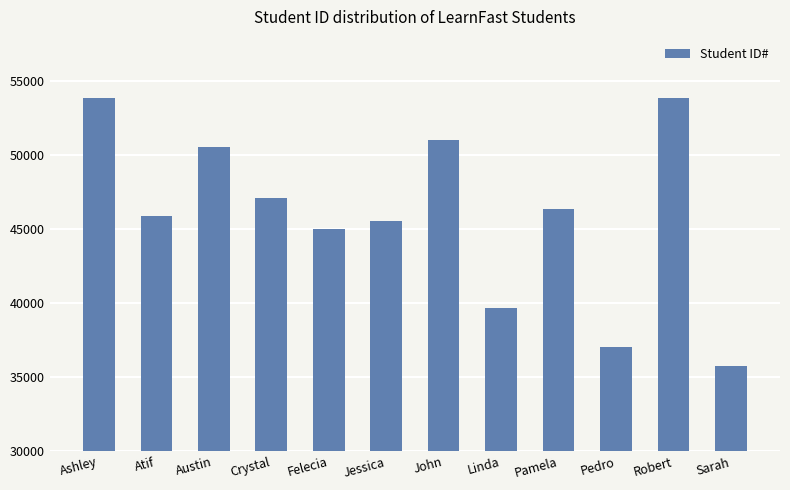

Does the chart contain any negative values?

No